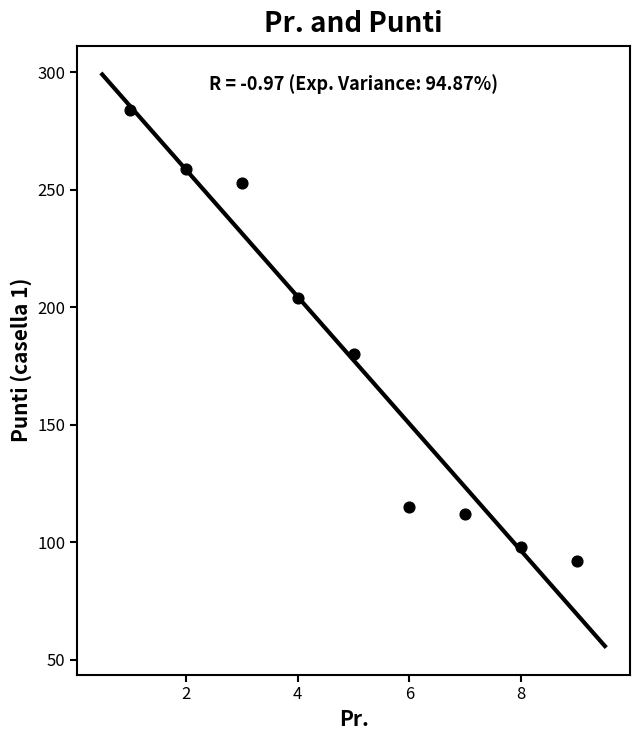

What Y value in the scatter plot is closest to 188?

180